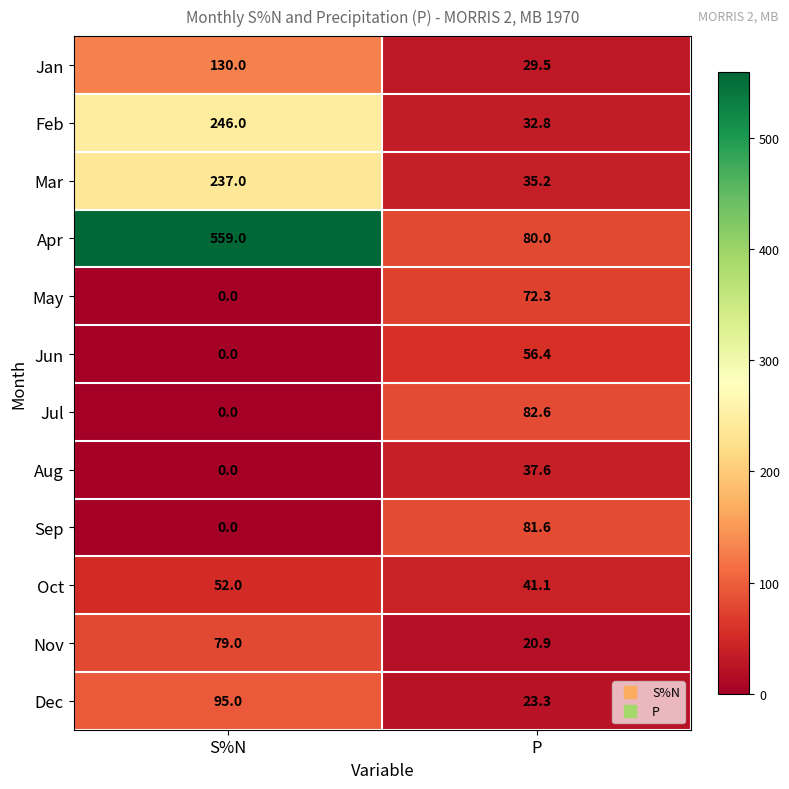

What is the greatest value displayed?

559.0